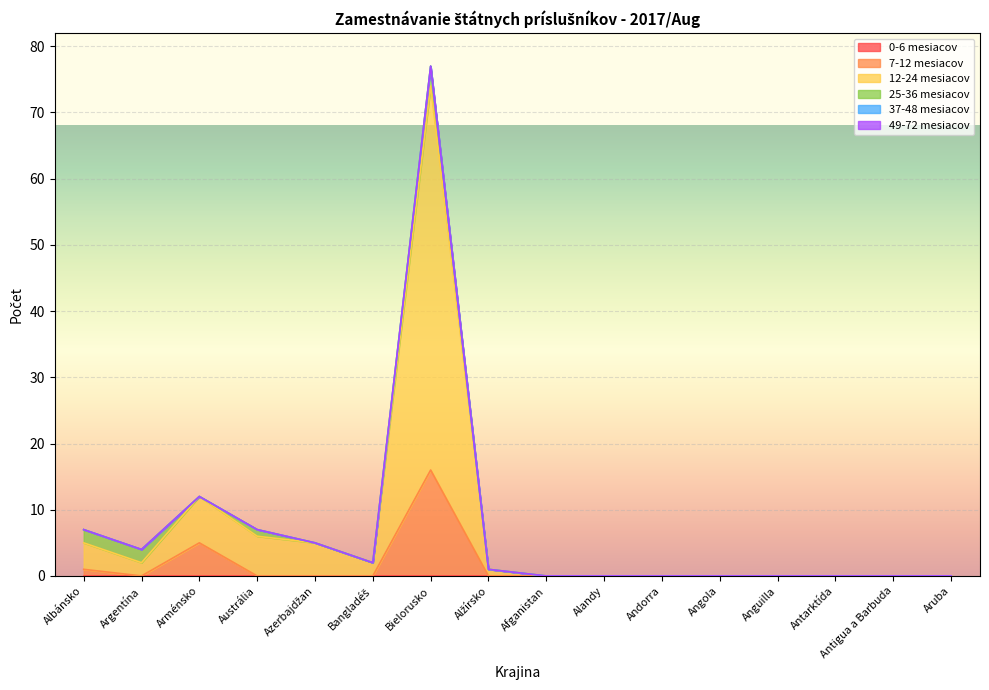

Reading left to right, what are all the values shown in this chart?

0-6 mesiacov: Albánsko=0	Argentína=0	Arménsko=0	Austrália=0	Azerbajdžan=0	Bangladéš=0	Bielorusko=0	Alžírsko=0	Afganistan=0	Alandy=0	Andorra=0	Angola=0	Anguilla=0	Antarktída=0	Antigua a Barbuda=0	Aruba=0
7-12 mesiacov: Albánsko=1	Argentína=0	Arménsko=5	Austrália=0	Azerbajdžan=0	Bangladéš=0	Bielorusko=16	Alžírsko=0	Afganistan=0	Alandy=0	Andorra=0	Angola=0	Anguilla=0	Antarktída=0	Antigua a Barbuda=0	Aruba=0
12-24 mesiacov: Albánsko=4	Argentína=2	Arménsko=7	Austrália=6	Azerbajdžan=5	Bangladéš=2	Bielorusko=58	Alžírsko=1	Afganistan=0	Alandy=0	Andorra=0	Angola=0	Anguilla=0	Antarktída=0	Antigua a Barbuda=0	Aruba=0
25-36 mesiacov: Albánsko=2	Argentína=2	Arménsko=0	Austrália=1	Azerbajdžan=0	Bangladéš=0	Bielorusko=3	Alžírsko=0	Afganistan=0	Alandy=0	Andorra=0	Angola=0	Anguilla=0	Antarktída=0	Antigua a Barbuda=0	Aruba=0
37-48 mesiacov: Albánsko=0	Argentína=0	Arménsko=0	Austrália=0	Azerbajdžan=0	Bangladéš=0	Bielorusko=0	Alžírsko=0	Afganistan=0	Alandy=0	Andorra=0	Angola=0	Anguilla=0	Antarktída=0	Antigua a Barbuda=0	Aruba=0
49-72 mesiacov: Albánsko=0	Argentína=0	Arménsko=0	Austrália=0	Azerbajdžan=0	Bangladéš=0	Bielorusko=0	Alžírsko=0	Afganistan=0	Alandy=0	Andorra=0	Angola=0	Anguilla=0	Antarktída=0	Antigua a Barbuda=0	Aruba=0